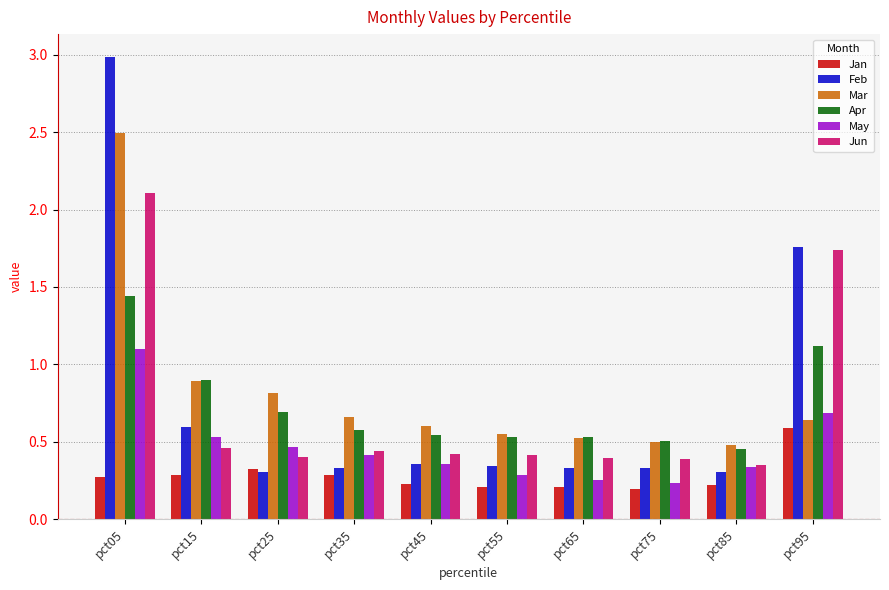

Which series has the widest spread of values?

Feb